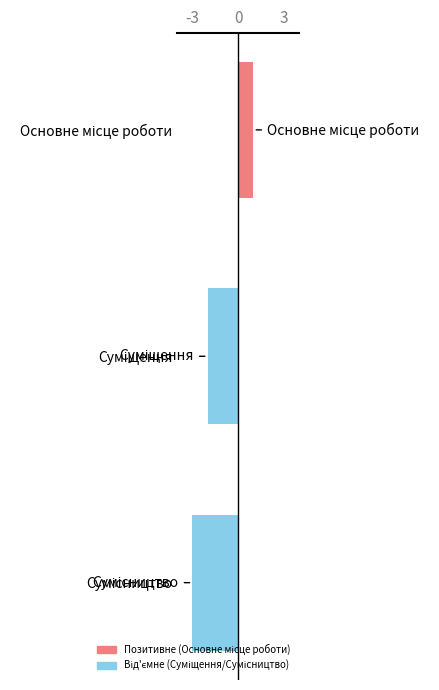

What is the value of the 3rd bar from the top?

-3